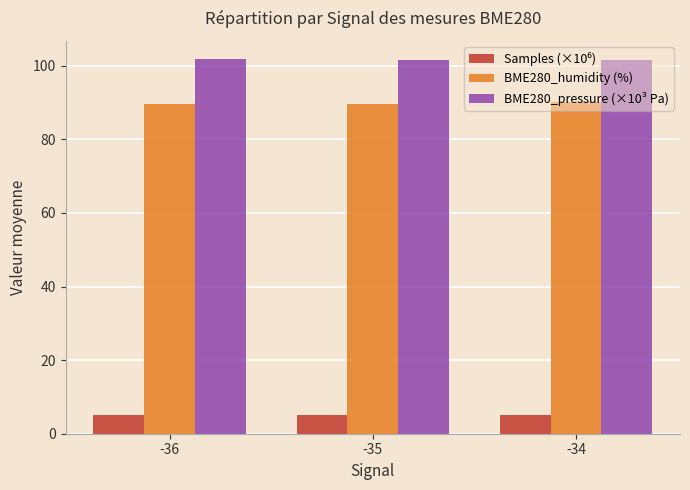

What is the minimum value for BME280_humidity (%)?

89.5